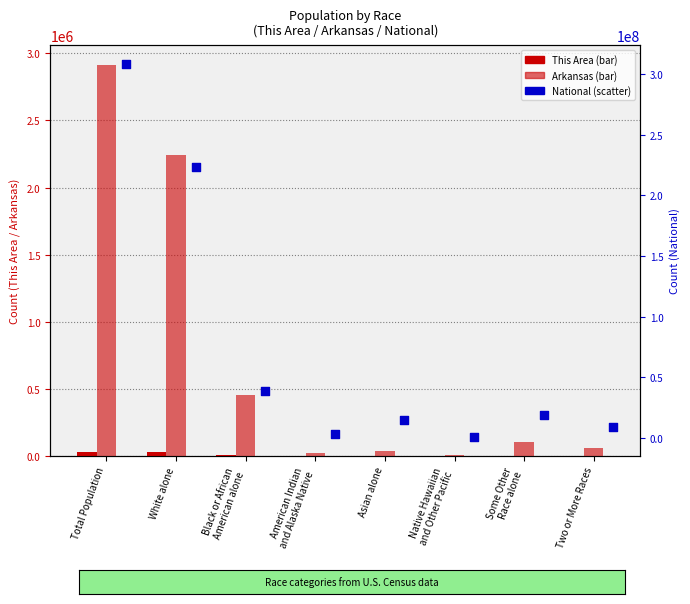

What is the total value across all series at Total Population?

311691164